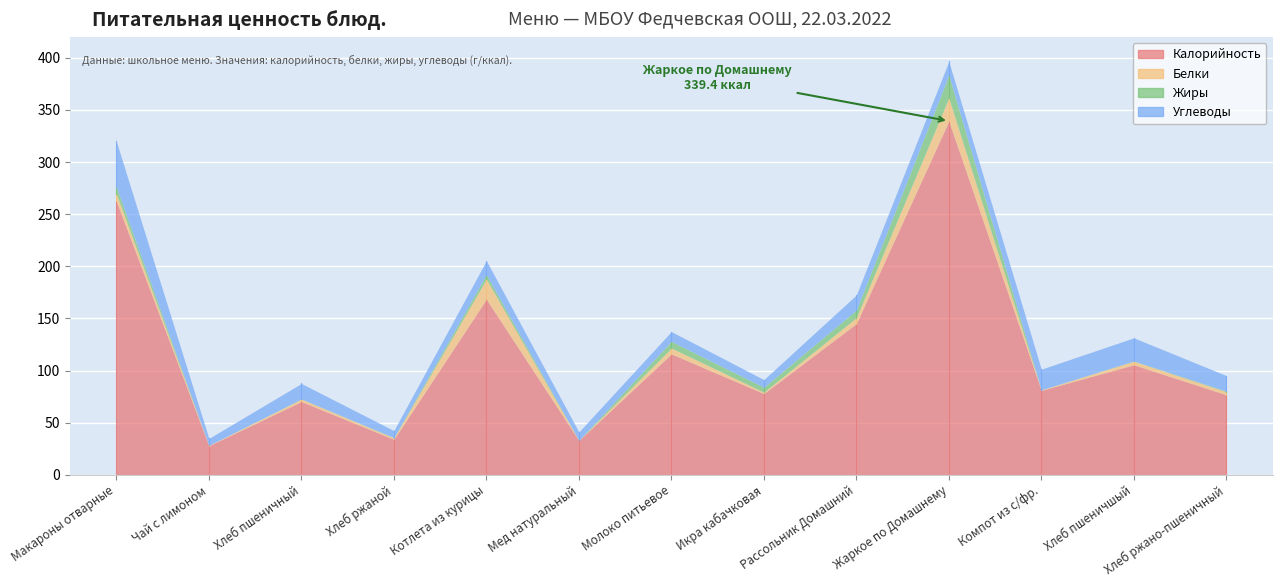

Which series changed the most between Молоко питьевое and Жаркое по Домашнему?

Калорийность